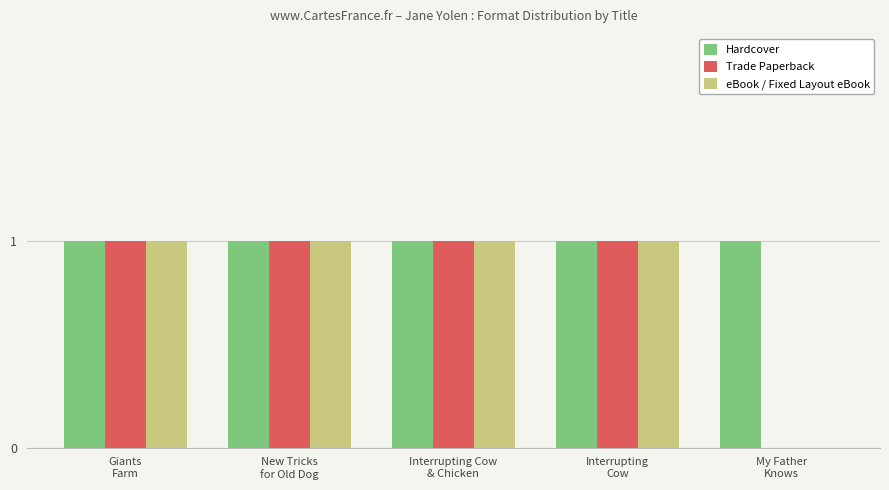

Which series has the largest total across all categories?

Hardcover